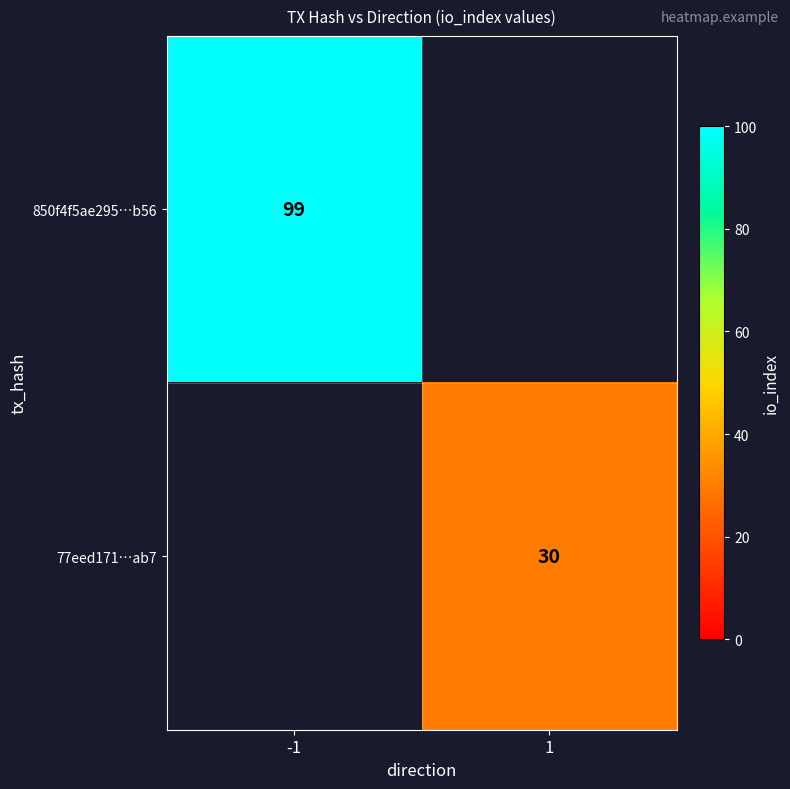

The 850f4f5ae295…b56 series shows 99 at -1. True or false?

True